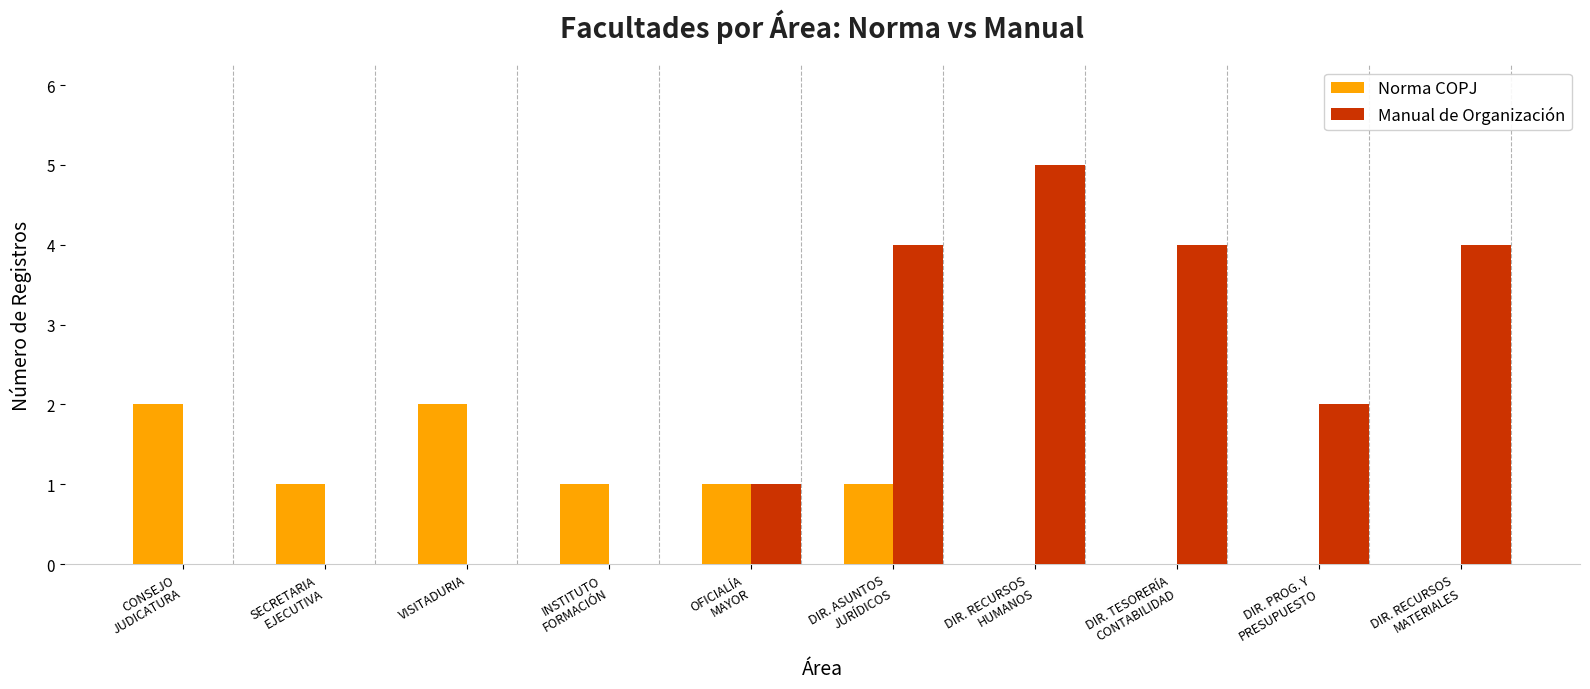

Reading right to left, transcribe all the data shown in this chart.

Norma COPJ: 0	0	0	0	1	1	1	2	1	2
Manual de Organización: 4	2	4	5	4	1	0	0	0	0